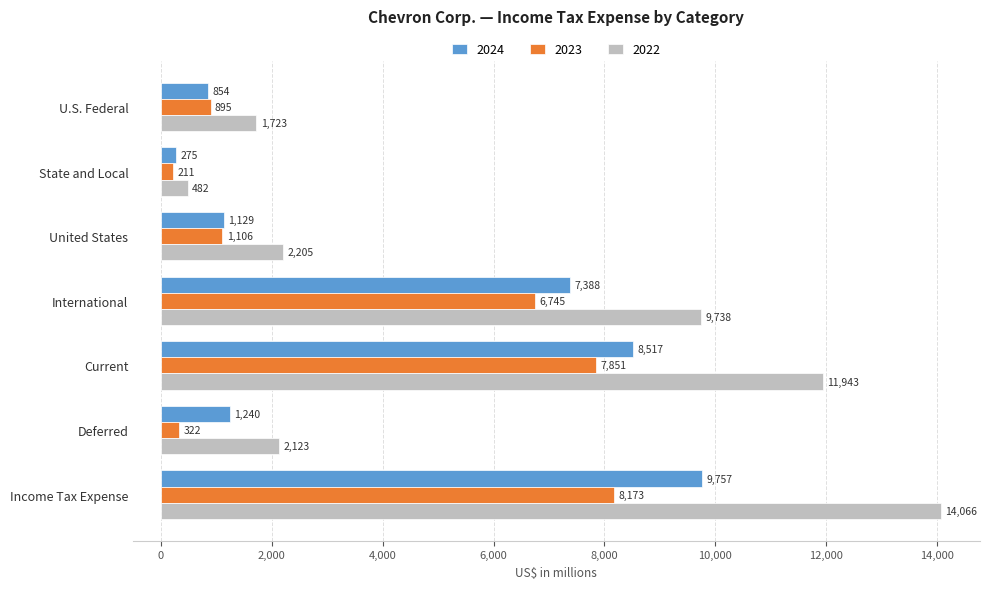

Which series has the largest range (max minus min)?

2022